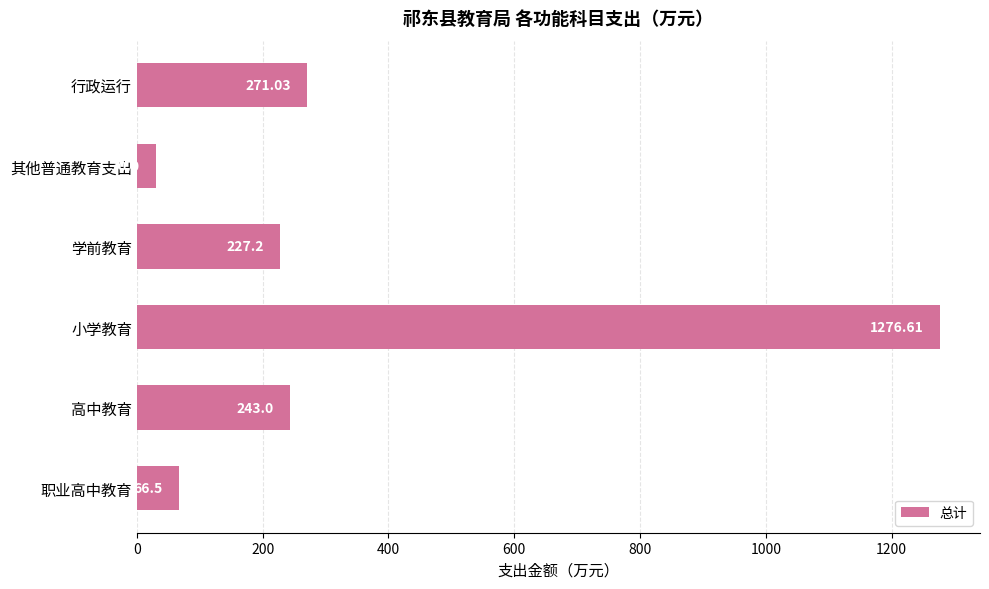

Rank the categories by value from highest to lowest.

小学教育, 行政运行, 高中教育, 学前教育, 职业高中教育, 其他普通教育支出